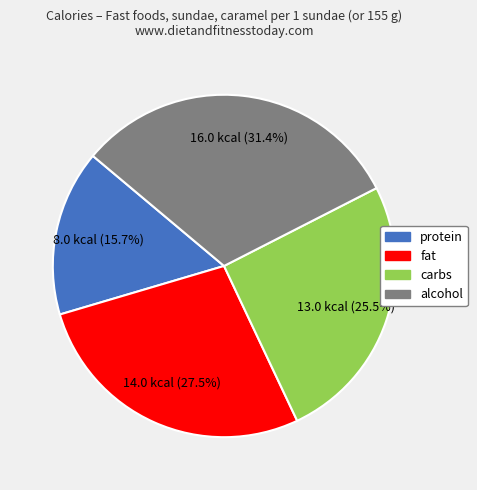

Is there any slice that represents more than half of the pie?

No